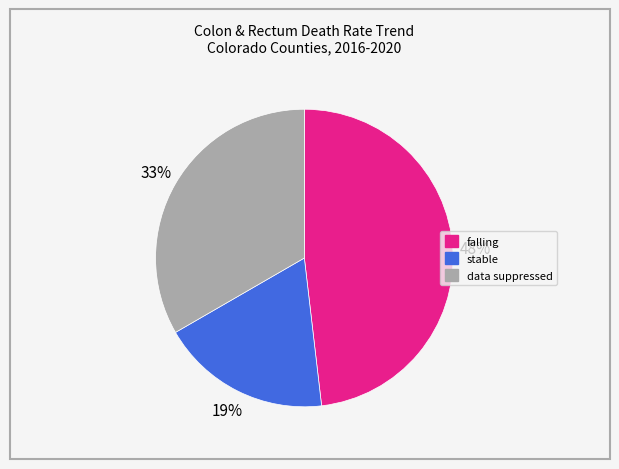

The falling slice represents 60% of the pie. True or false?

False